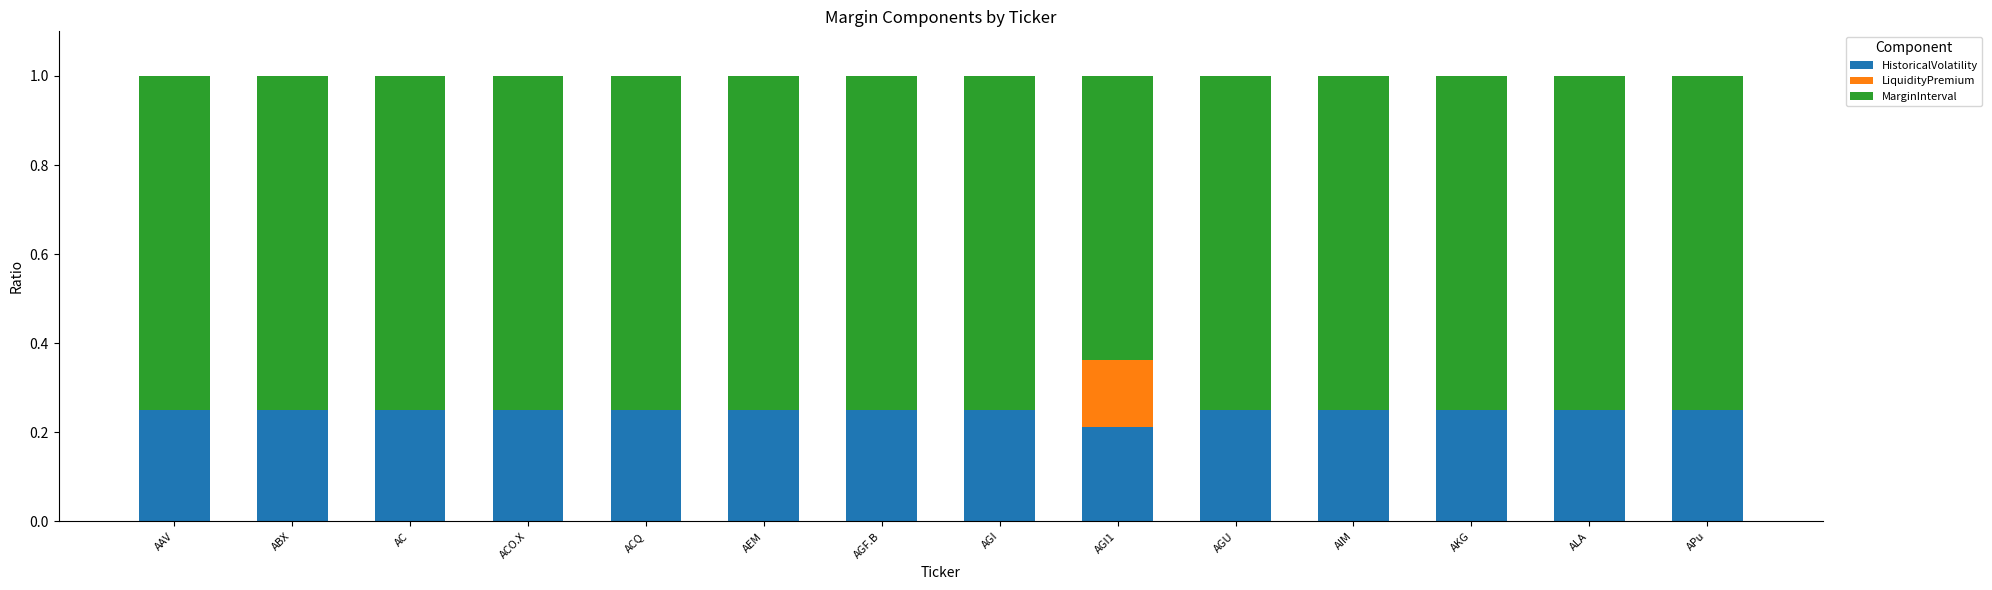

What is the sum of all HistoricalVolatility values?

3.5